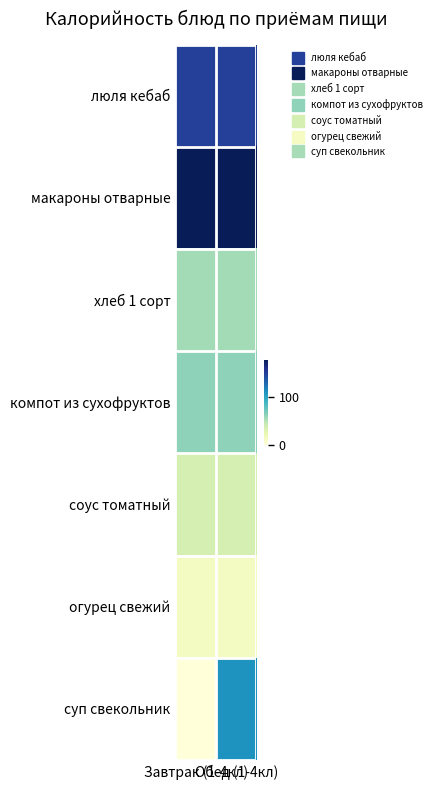

Reading right to left, what are all the values shown in this chart?

люля кебаб: Обед (1-4кл)=148.1	Завтрак (1-4кл)=148.1
макароны отварные: Обед (1-4кл)=177.0	Завтрак (1-4кл)=177.0
хлеб 1 сорт: Обед (1-4кл)=55.2	Завтрак (1-4кл)=55.2
компот из сухофруктов: Обед (1-4кл)=62.0	Завтрак (1-4кл)=62.0
соус томатный: Обед (1-4кл)=36.2	Завтрак (1-4кл)=36.2
огурец свежий: Обед (1-4кл)=12.6	Завтрак (1-4кл)=12.6
суп свекольник: Обед (1-4кл)=109.0	Завтрак (1-4кл)=0.0